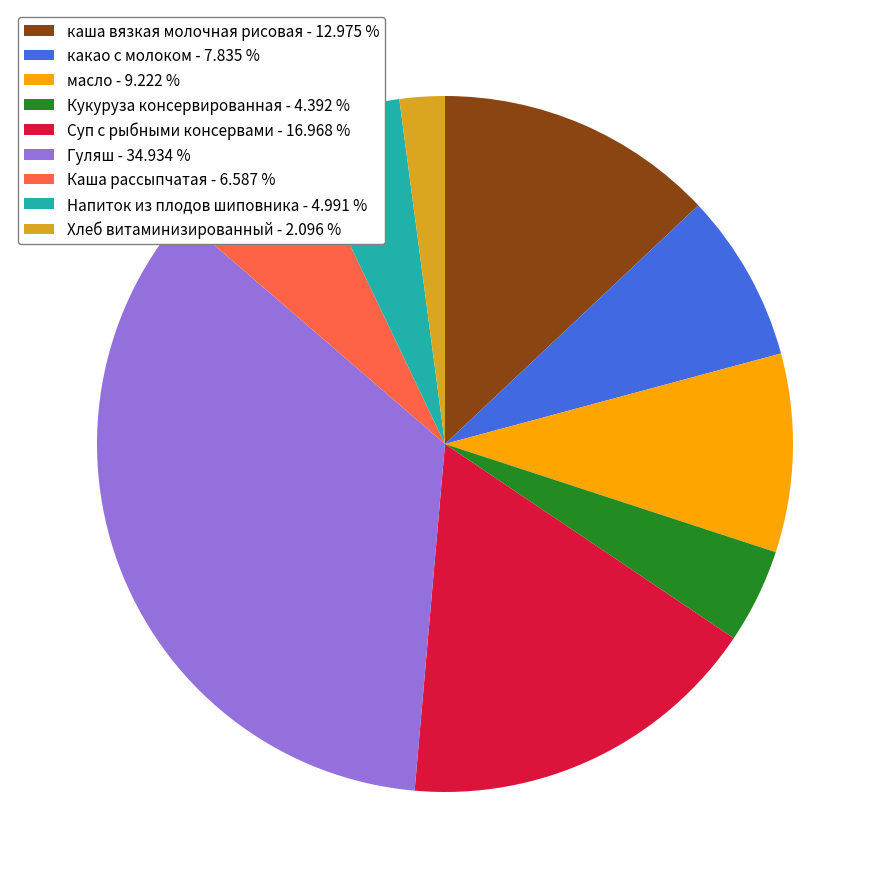

Rank the categories by value from highest to lowest.

Гуляш, Суп с рыбными консервами, каша вязкая молочная рисовая, масло, какао с молоком, Каша рассыпчатая, Напиток из плодов шиповника, Кукуруза консервированная, Хлеб витаминизированный